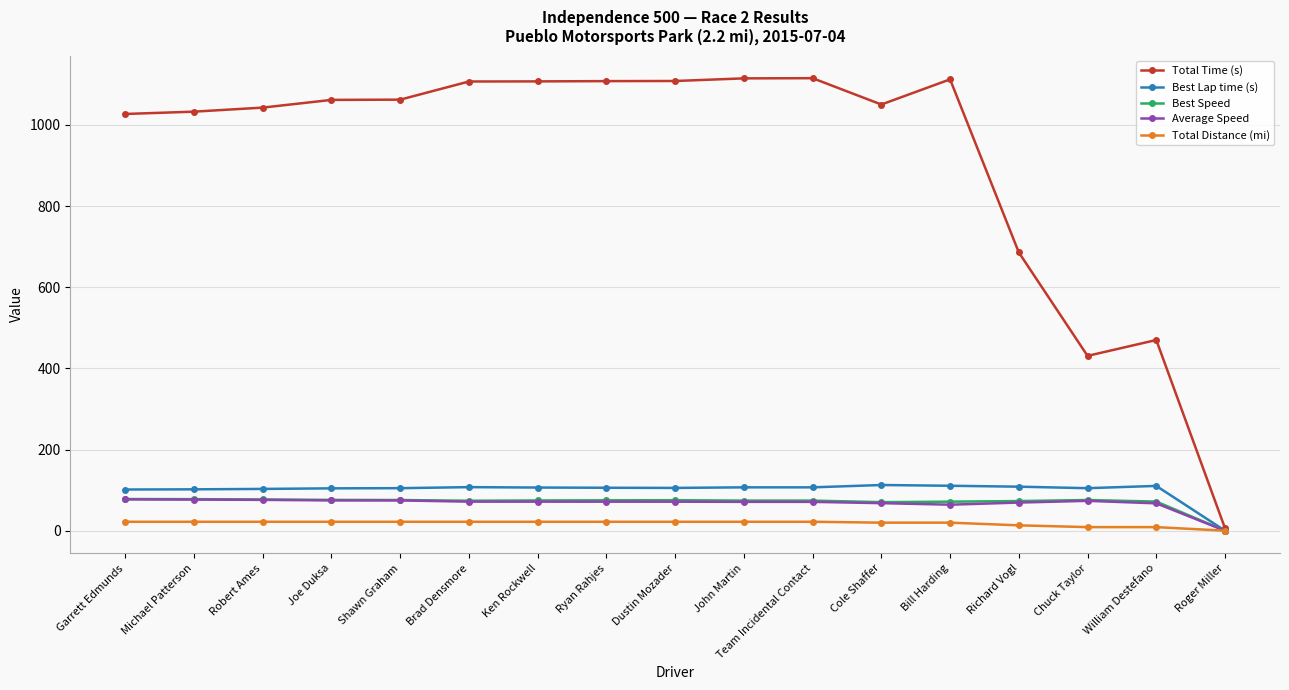

What are all the series names shown in the legend?

Total Time (s), Best Lap time (s), Best Speed, Average Speed, Total Distance (mi)